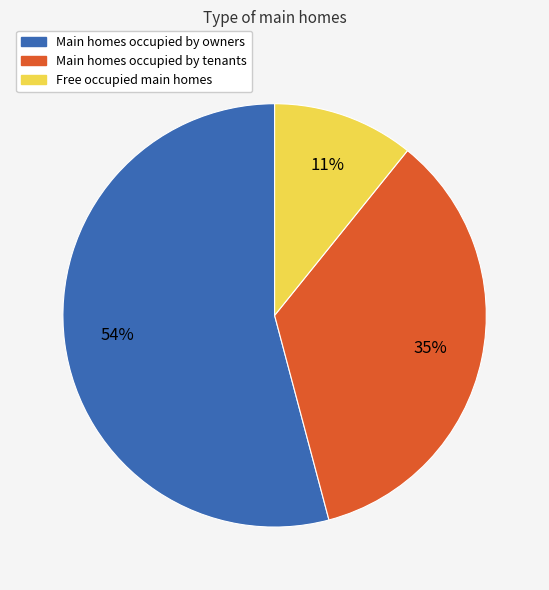

Is there any slice that represents more than half of the pie?

Yes